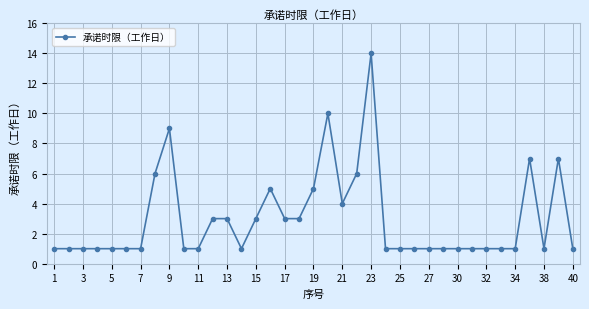

What is the maximum value shown in the chart?

14